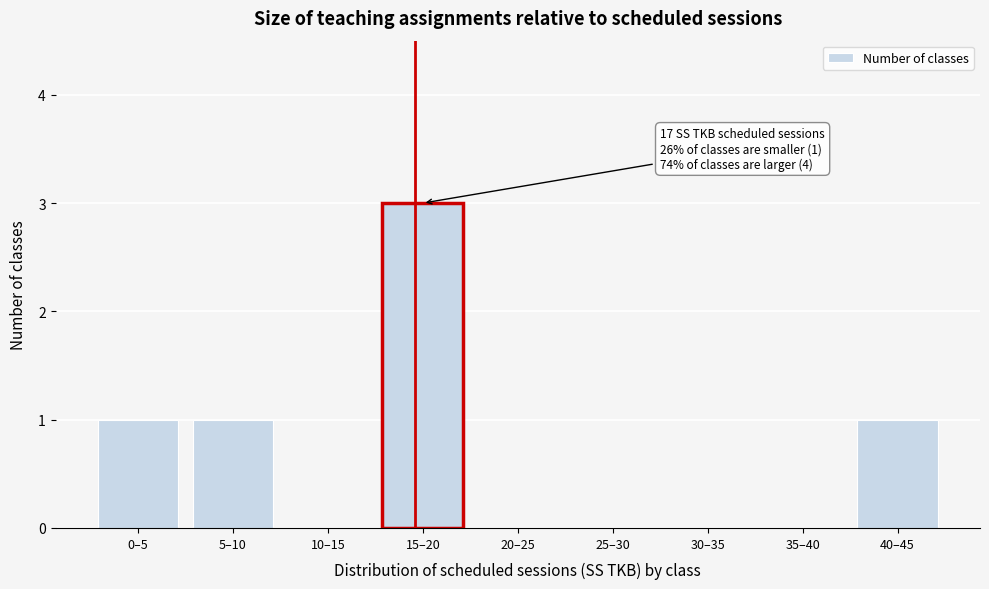

Reading left to right, extract all data points from this chart.

0–5=1	5–10=1	10–15=0	15–20=3	20–25=0	25–30=0	30–35=0	35–40=0	40–45=1